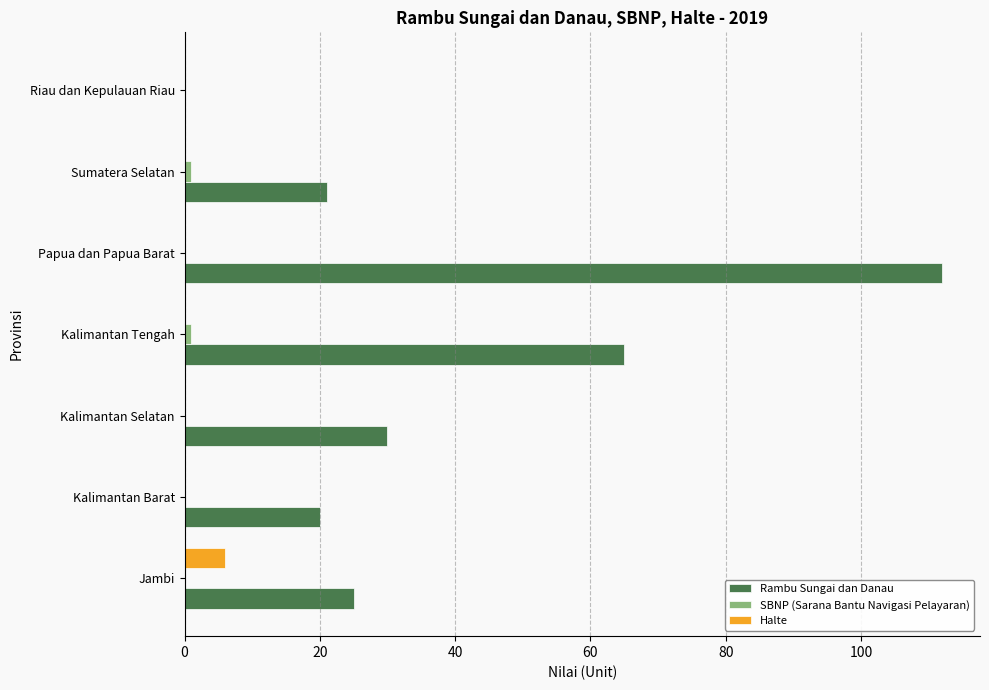

Between Kalimantan Selatan and Papua dan Papua Barat, which series saw the biggest shift?

Rambu Sungai dan Danau